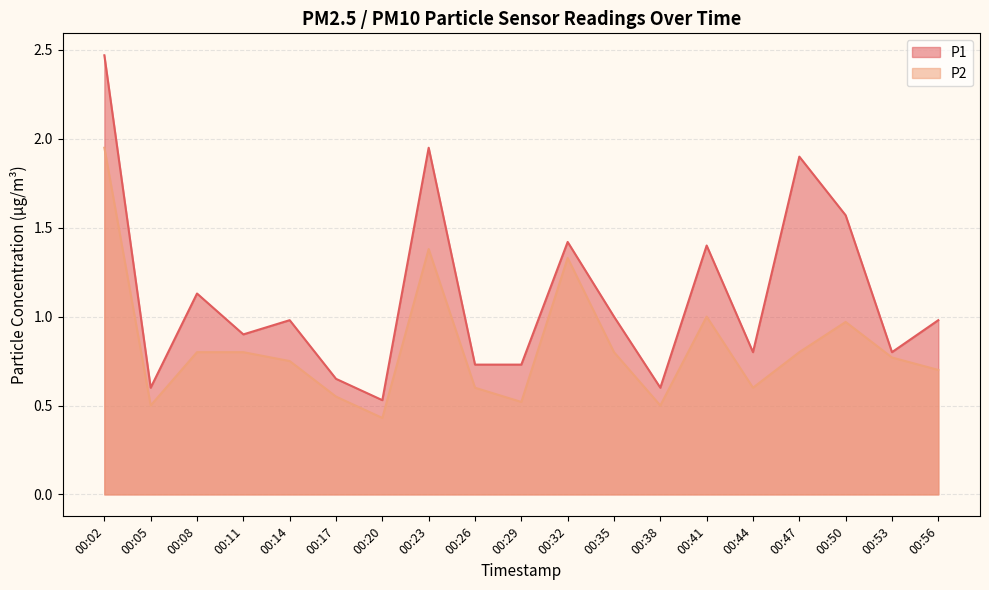

The value of P2 at 00:35 is 0.8. True or false?

True